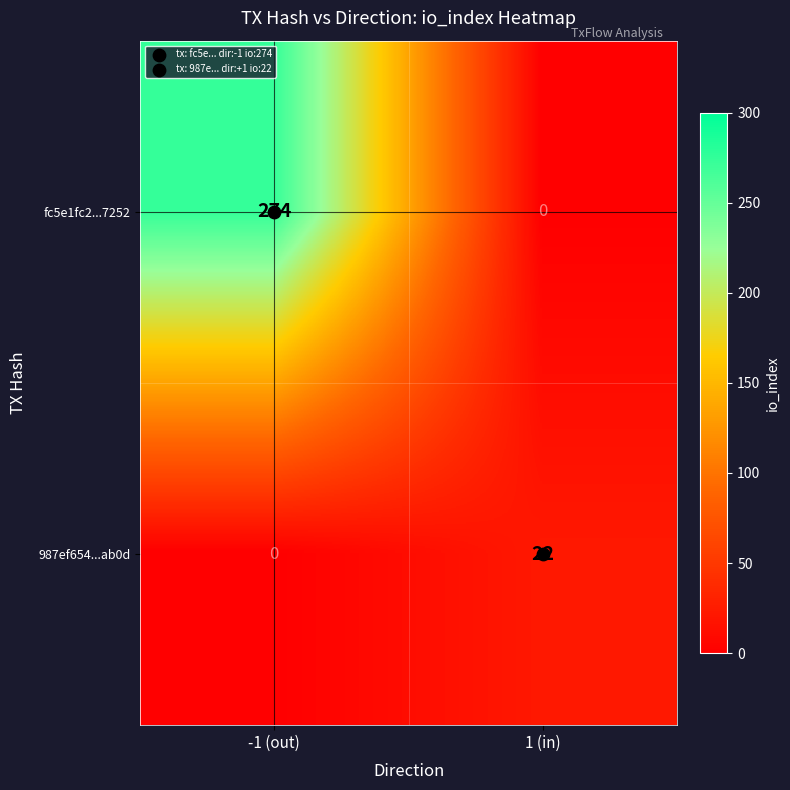

What is the greatest value displayed?

274